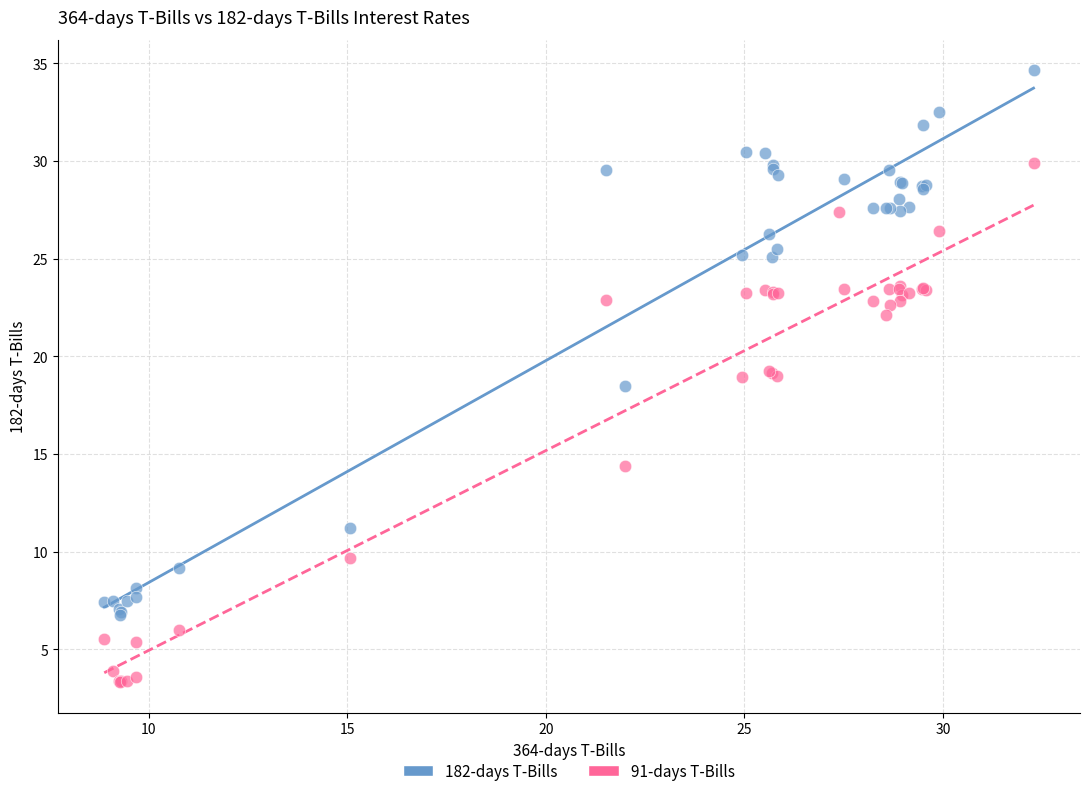

Which series contains the lowest Y value?

91-days T-Bills